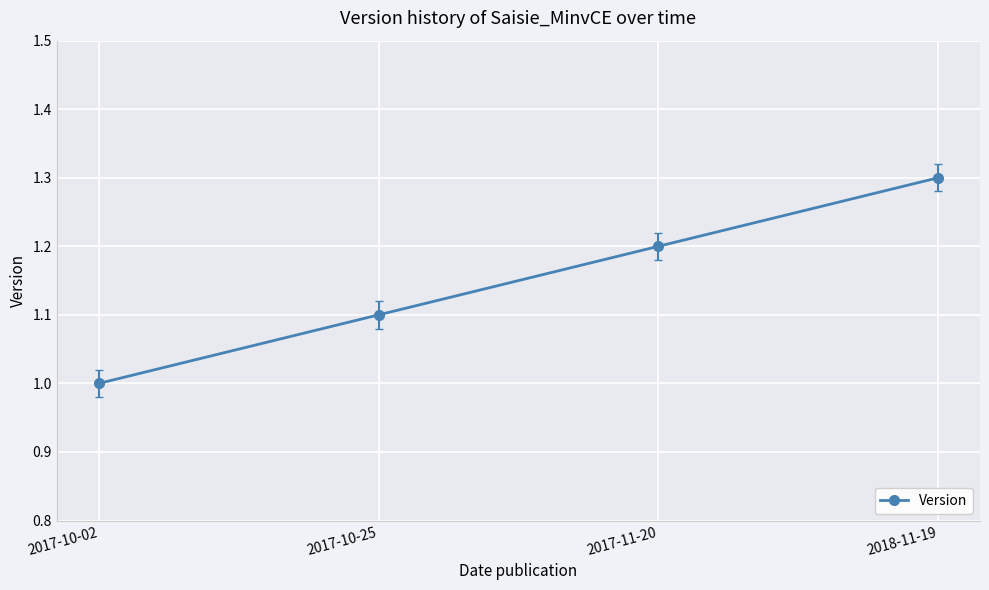

Is this an area chart (filled region under the line)?

No